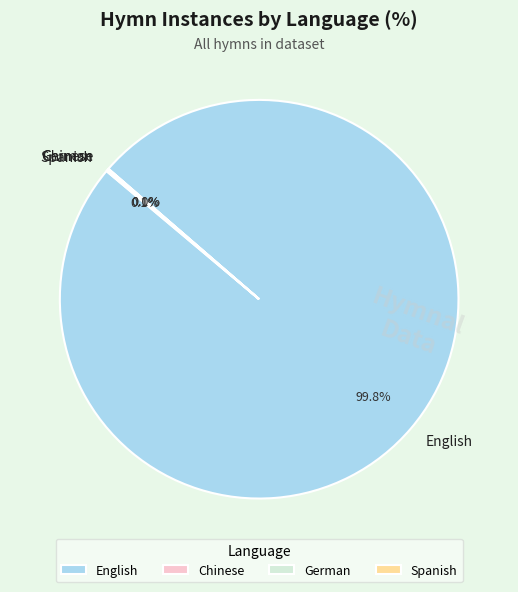

Which category has the biggest portion of the pie?

English